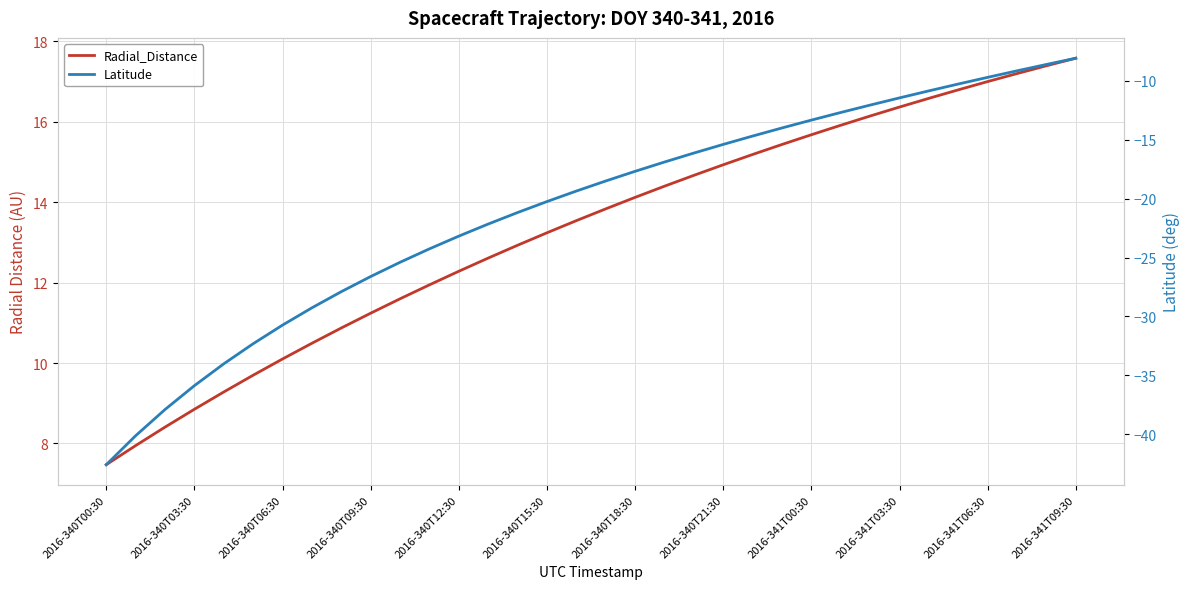

Is the value of Latitude at 25 greater than the value of Radial_Distance at 14?

No